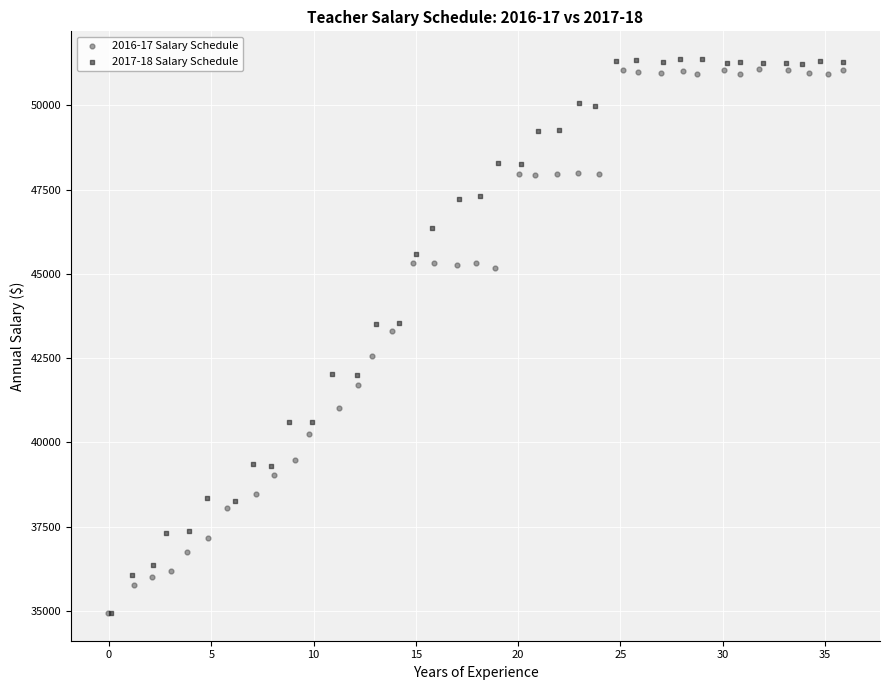

Which series has the largest Y range (max minus min)?

2017-18 Salary Schedule